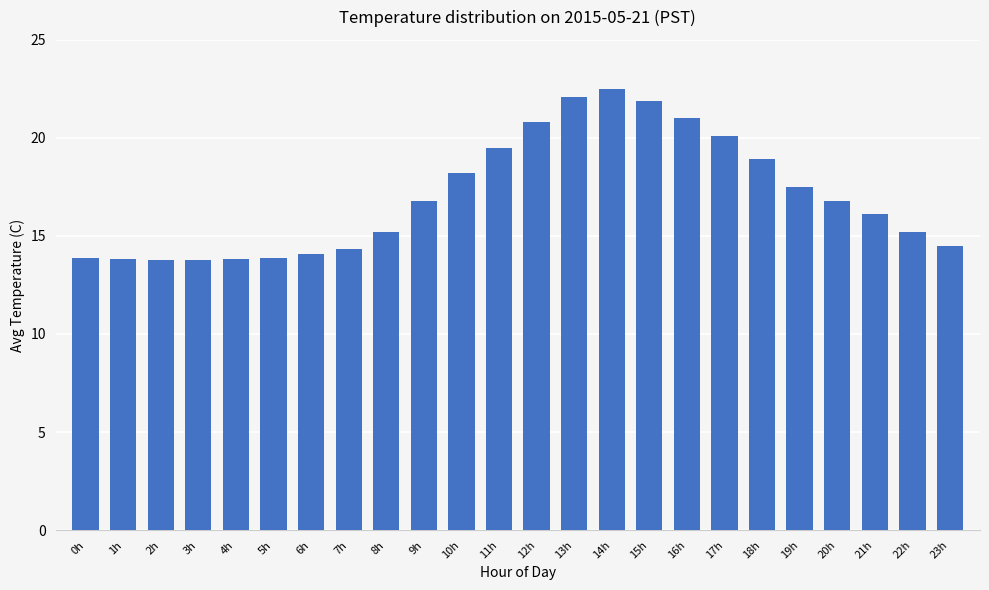

Which has a higher value, 12h or 10h?

12h